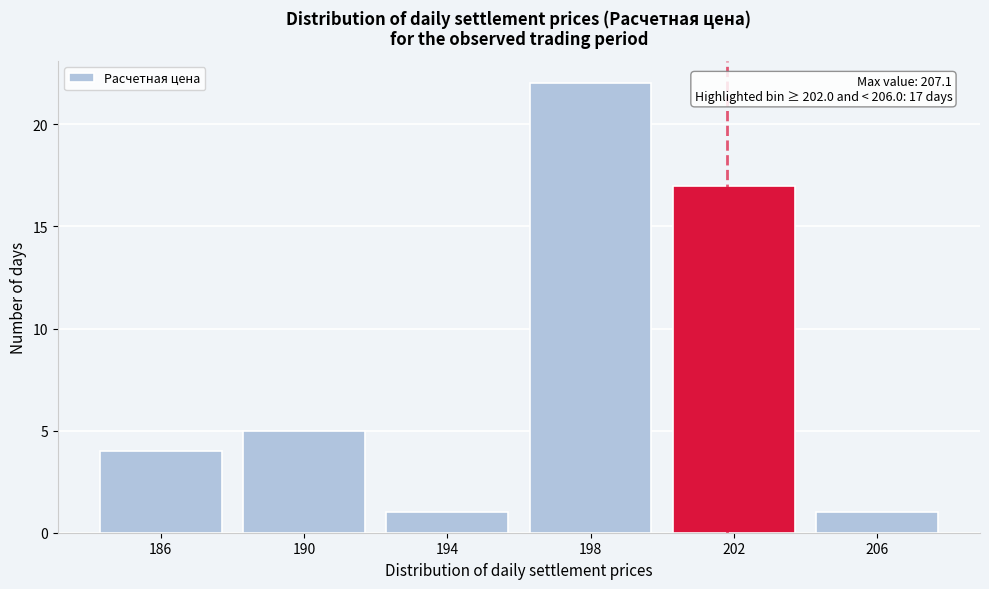

Reading left to right, transcribe all the data shown in this chart.

4	5	1	22	17	1